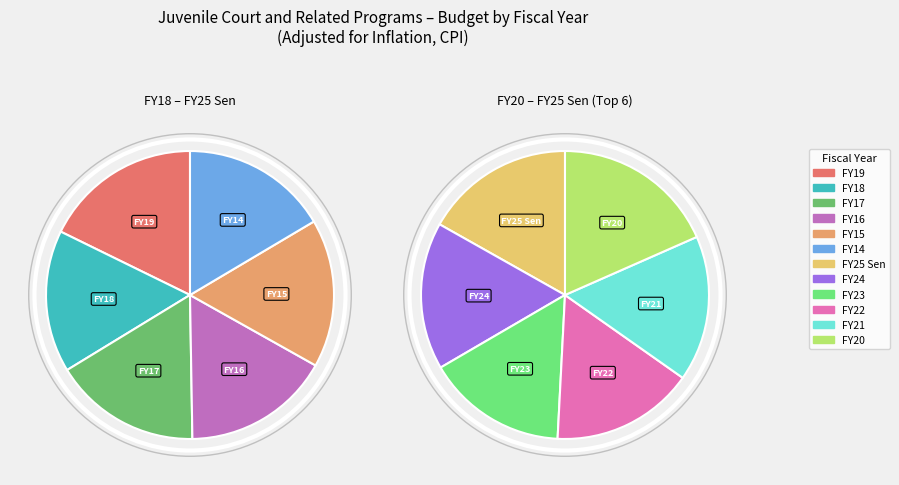

Count the number of slices in the pie.

12